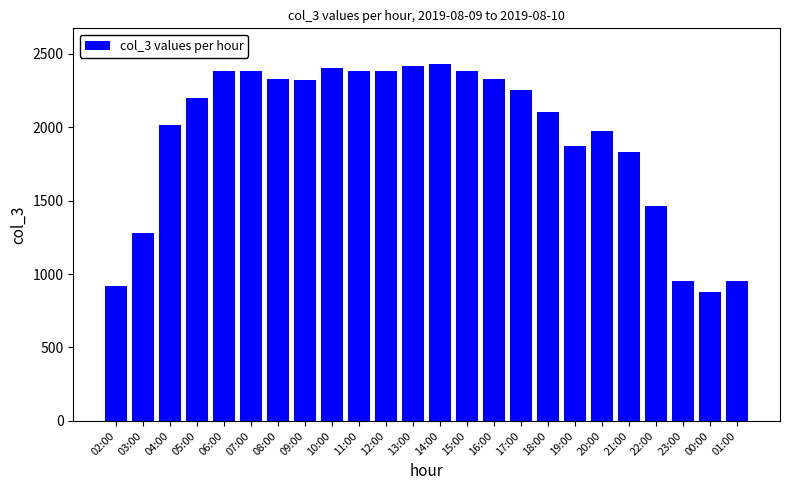

Is it true that the value at 02:00 is 915?

True